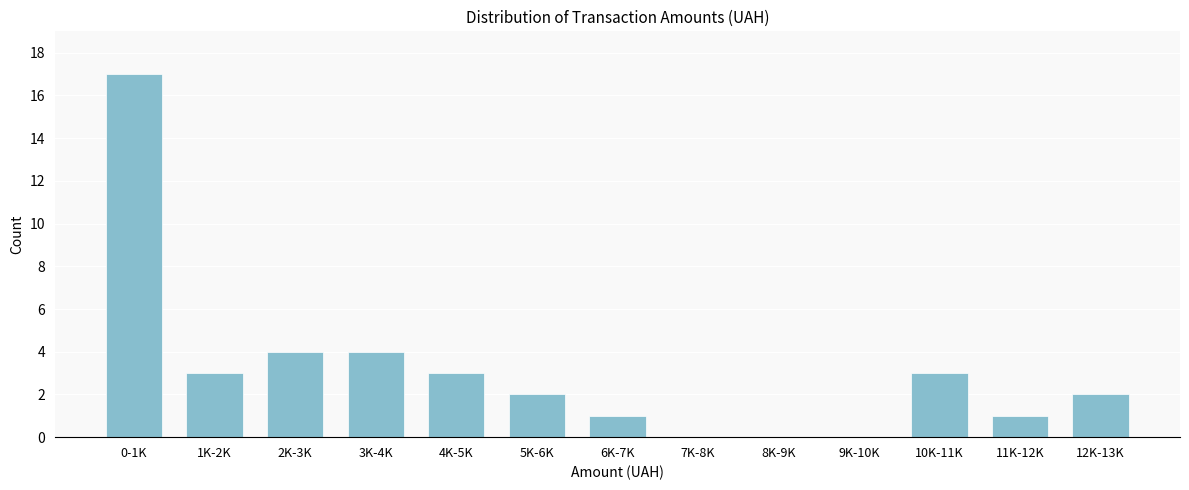

Reading left to right, extract all data points from this chart.

0-1K=17	1K-2K=3	2K-3K=4	3K-4K=4	4K-5K=3	5K-6K=2	6K-7K=1	7K-8K=0	8K-9K=0	9K-10K=0	10K-11K=3	11K-12K=1	12K-13K=2